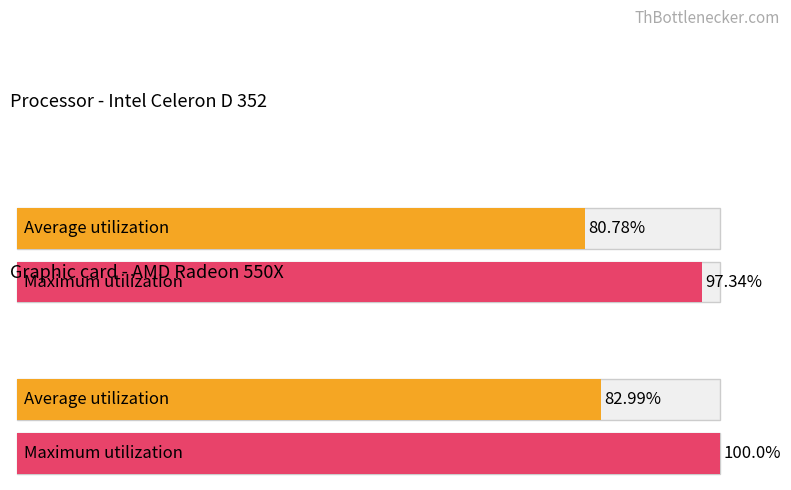

Does the chart contain stacked bars?

No